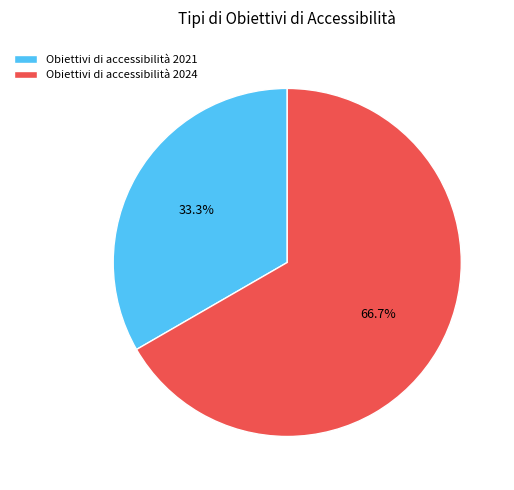

Which category has the biggest portion of the pie?

Obiettivi di accessibilità 2024